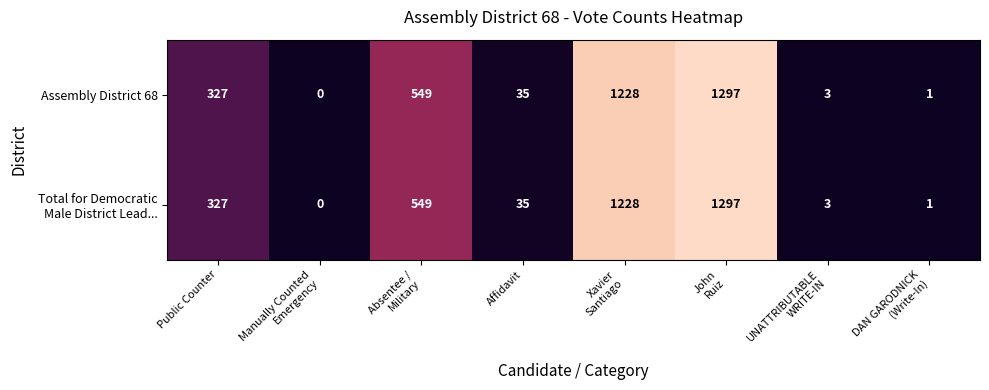

What is the average value of the Assembly District 68 series?

430